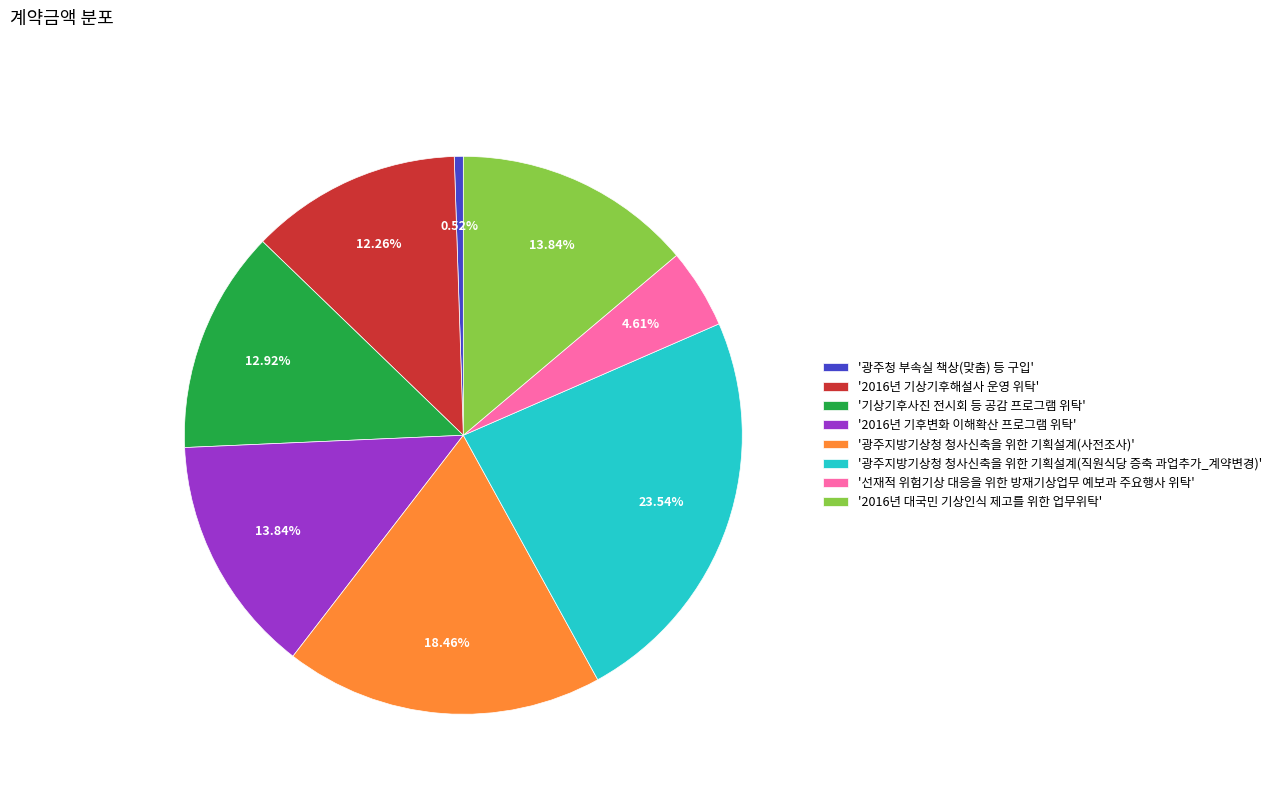

How many slices are in this pie chart?

8